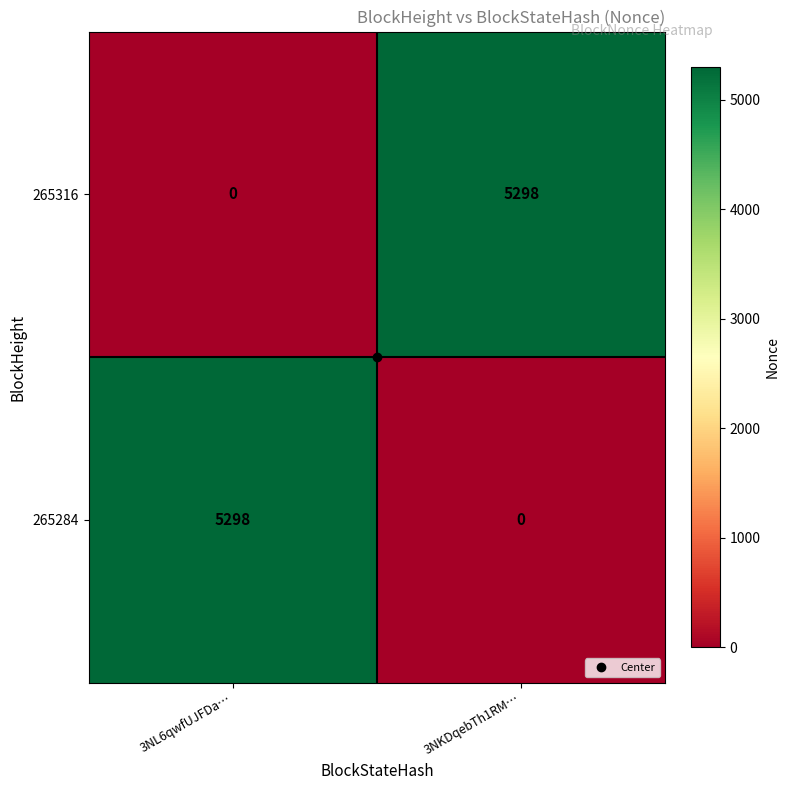

List the labels in order of 265316 value, smallest first.

3NL6qwfUJFDa…, 3NKDqebTh1RM…